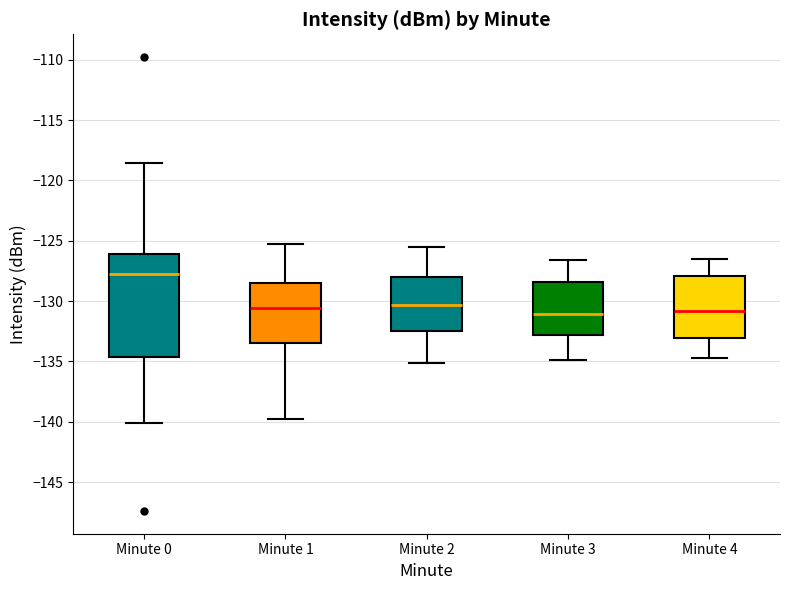

Where does the median line of the box for Minute 0 sit on the y-axis? The values are not printed on the chart, so give them approximately, as read against the axis.

-127.5